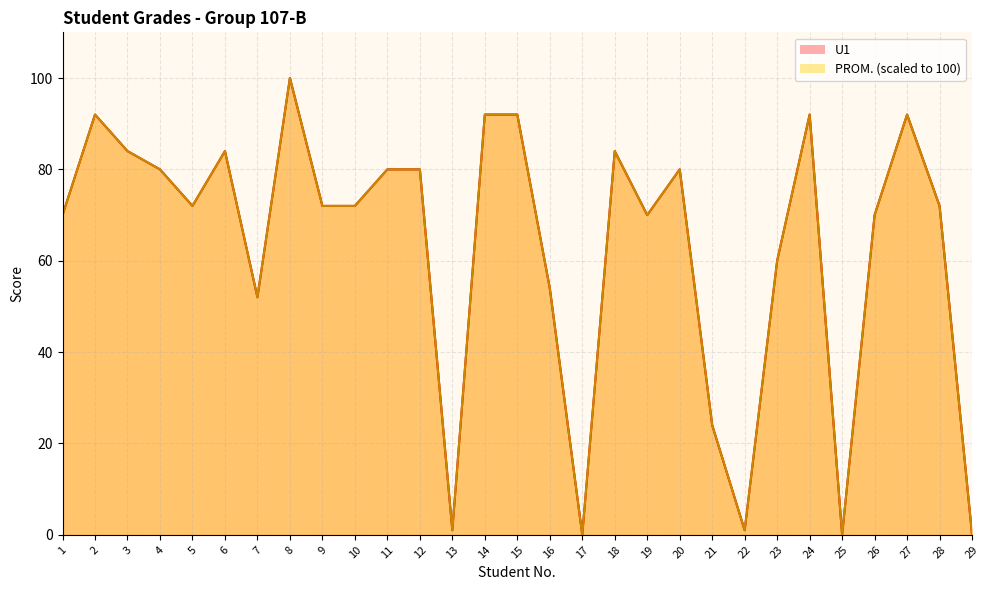

How many interior local valleys does the PROM. series have?

7